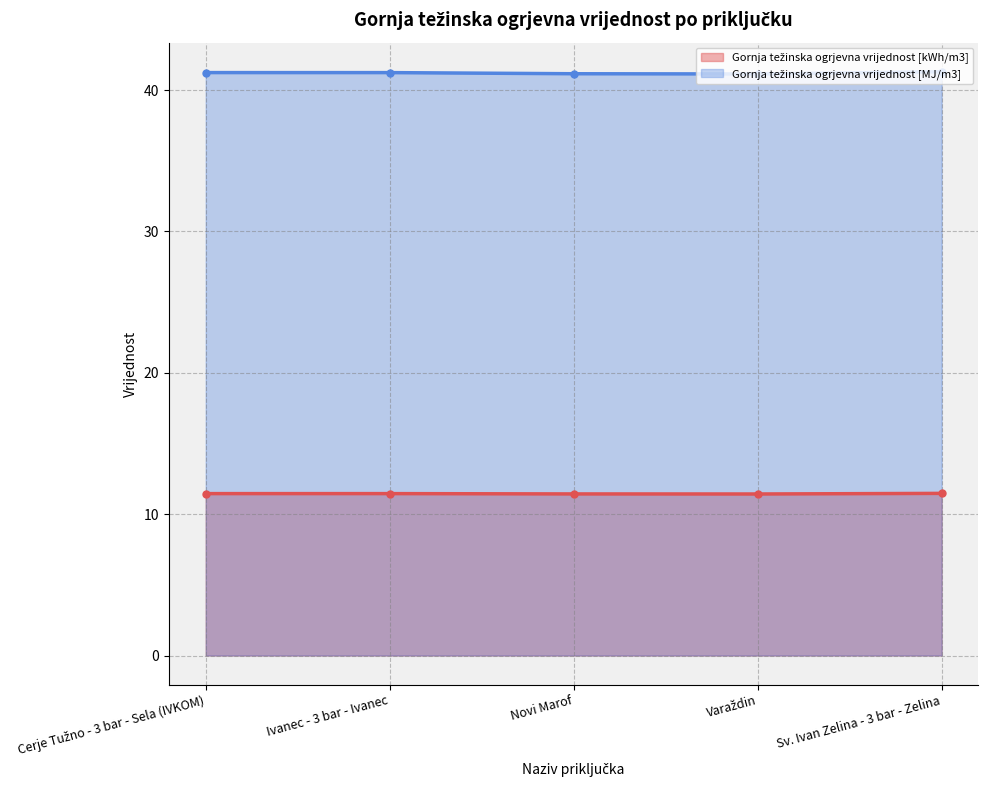

True or false: Gornja težinska ogrjevna vrijednost [MJ/m3] and Gornja težinska ogrjevna vrijednost [kWh/m3] intersect in this chart.

False